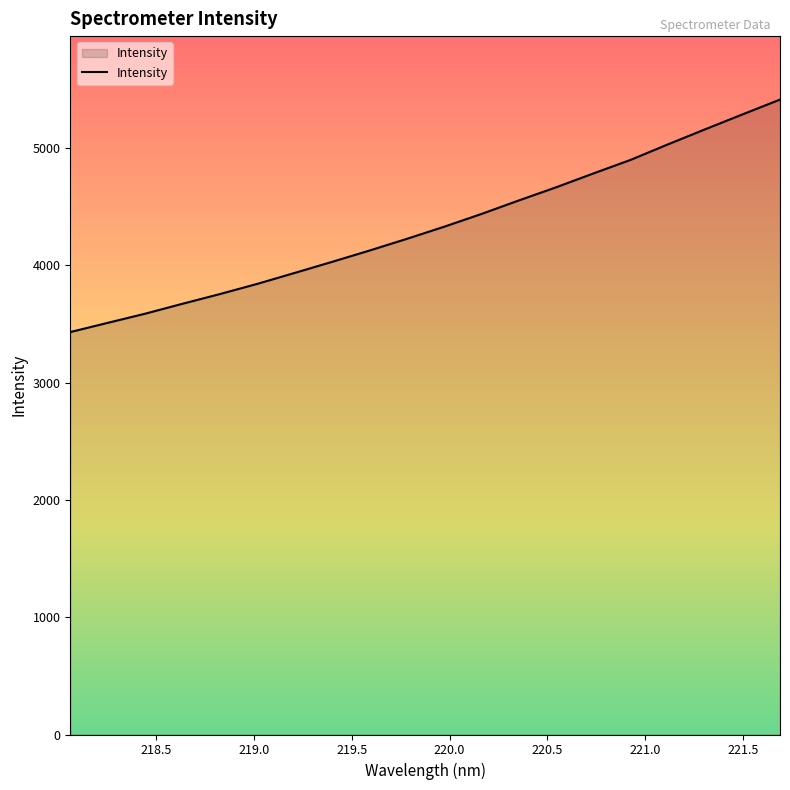

What is the greatest value displayed?

5413.4